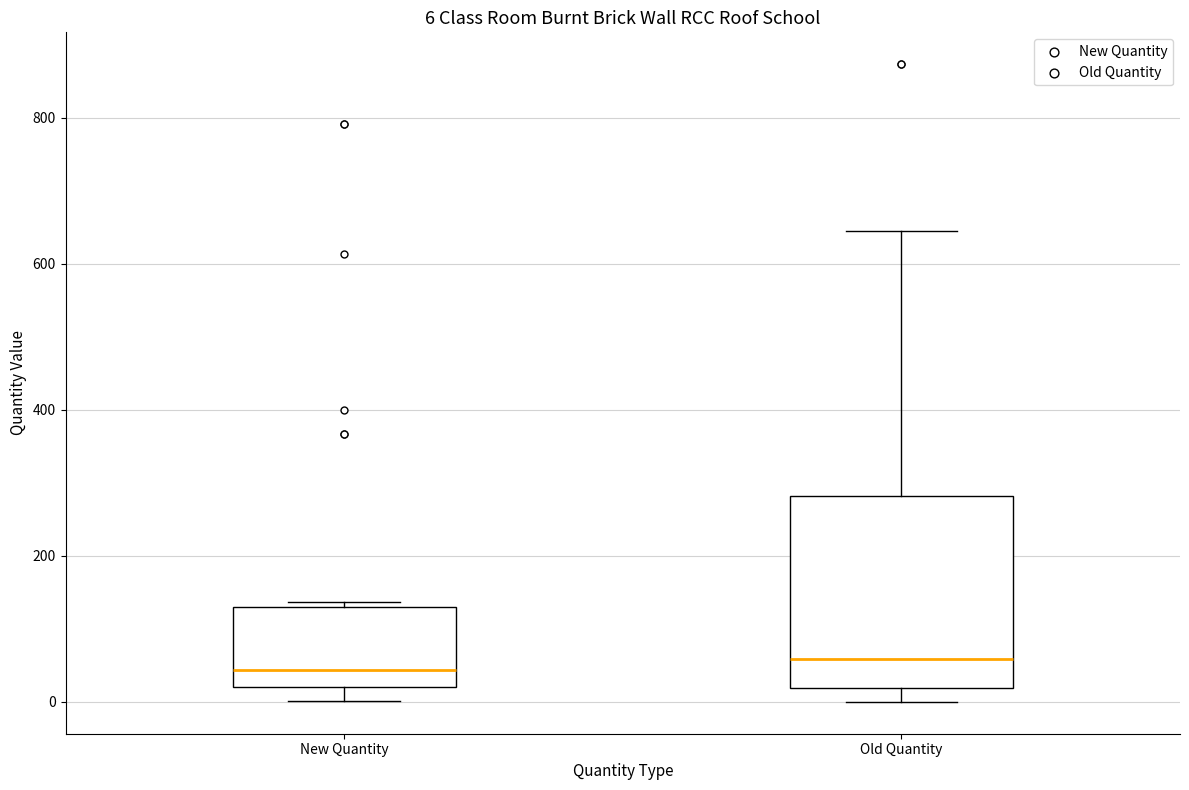

Which box is the tallest, from its lower edge to its upper edge?

Old Quantity